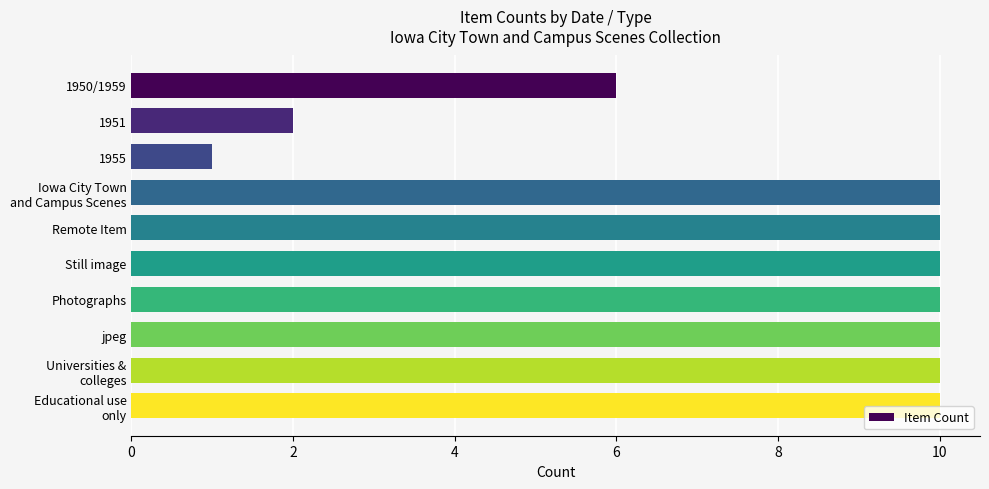

Which category has the lowest value across all series?

1955